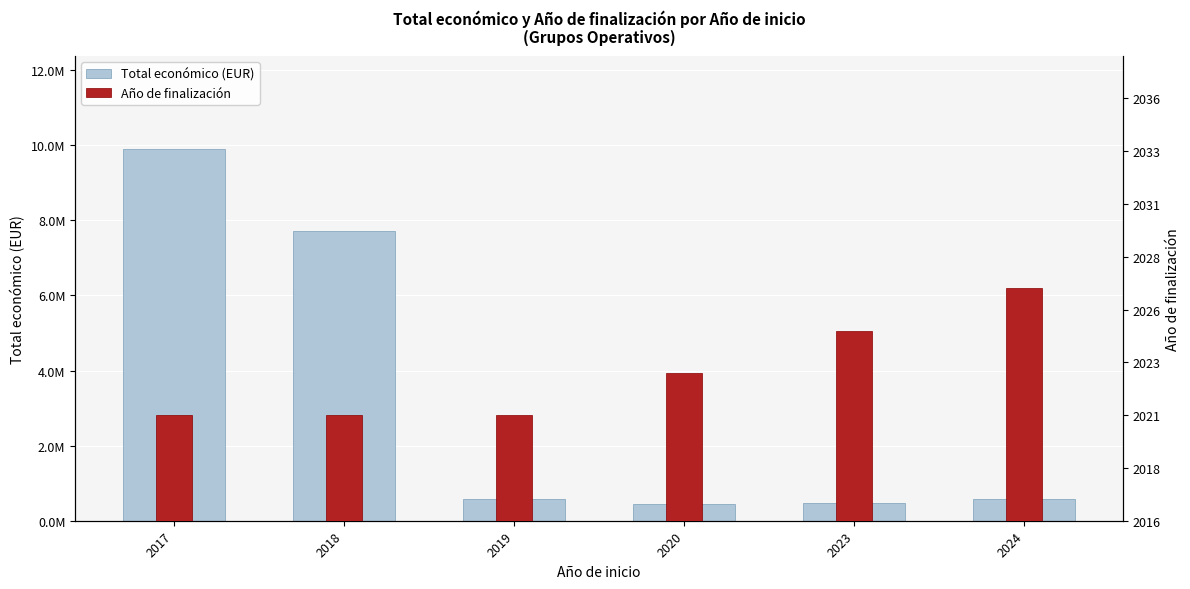

What is the value of the Año de finalización bar at the 3rd from the left?

5